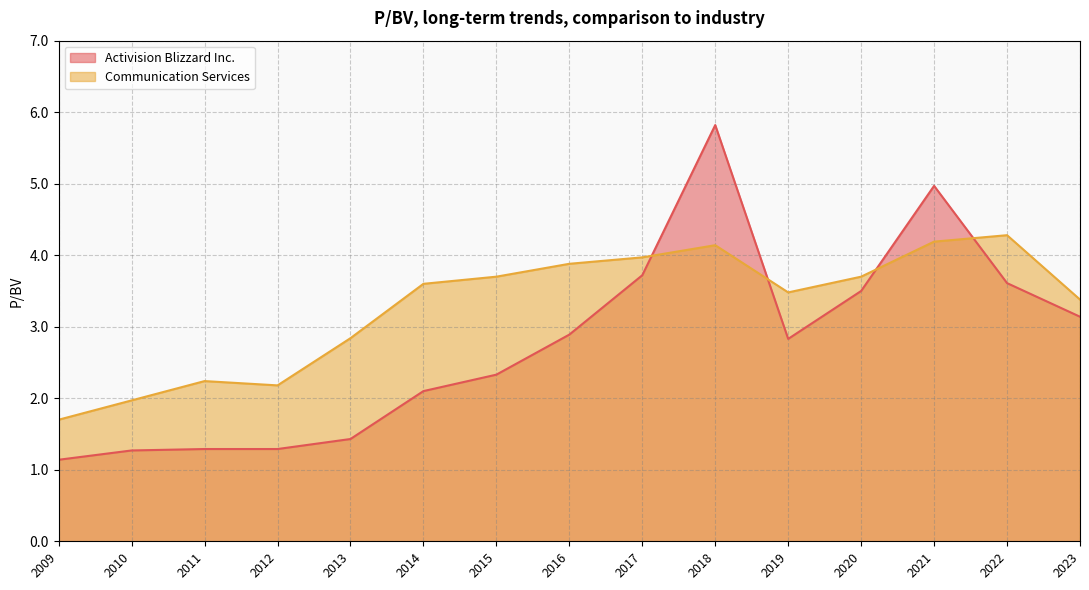

What is the greatest value displayed?

5.8